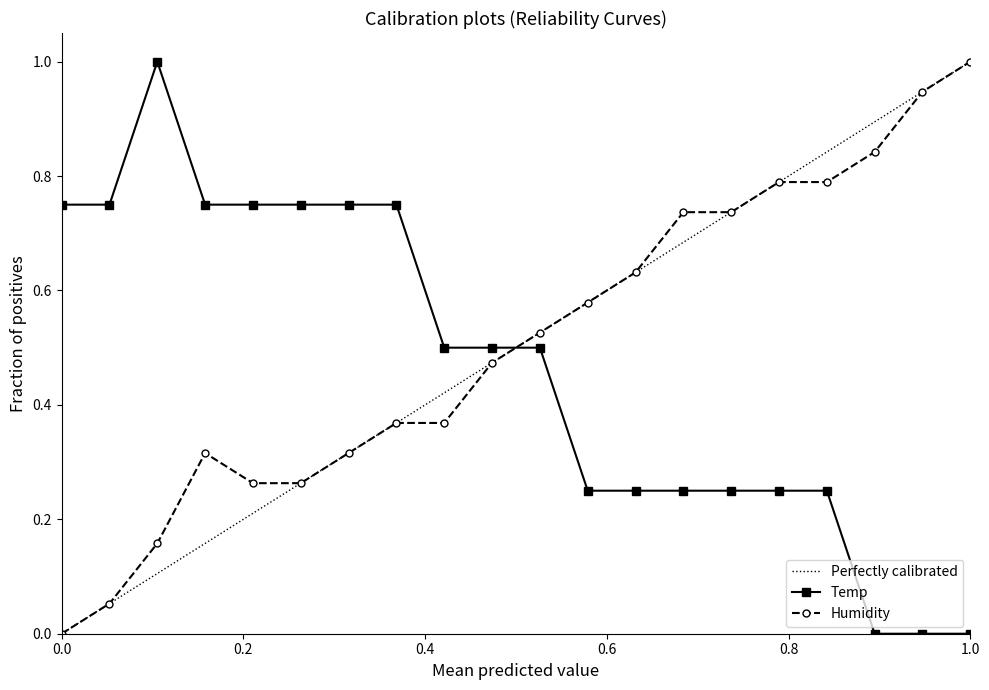

What is the value of the Humidity point at the 7th from the left?

0.3